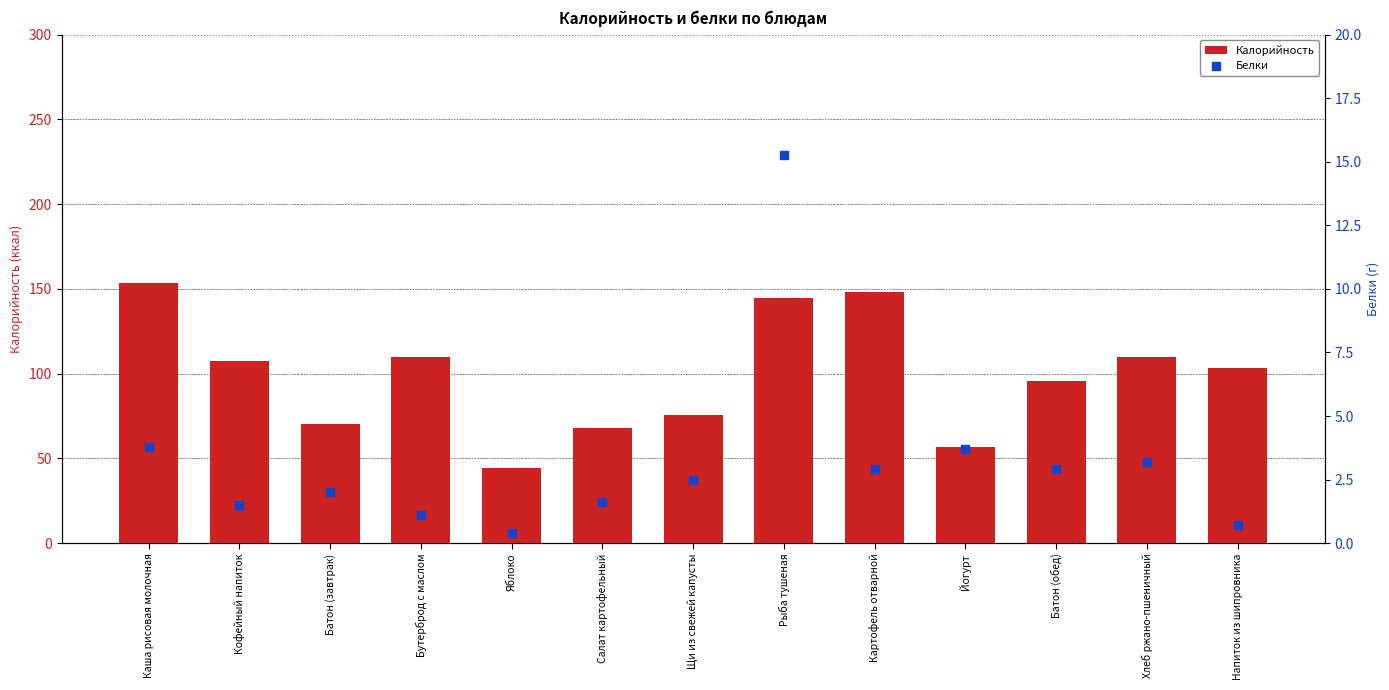

Which series has the largest Y range (max minus min)?

Калорийность